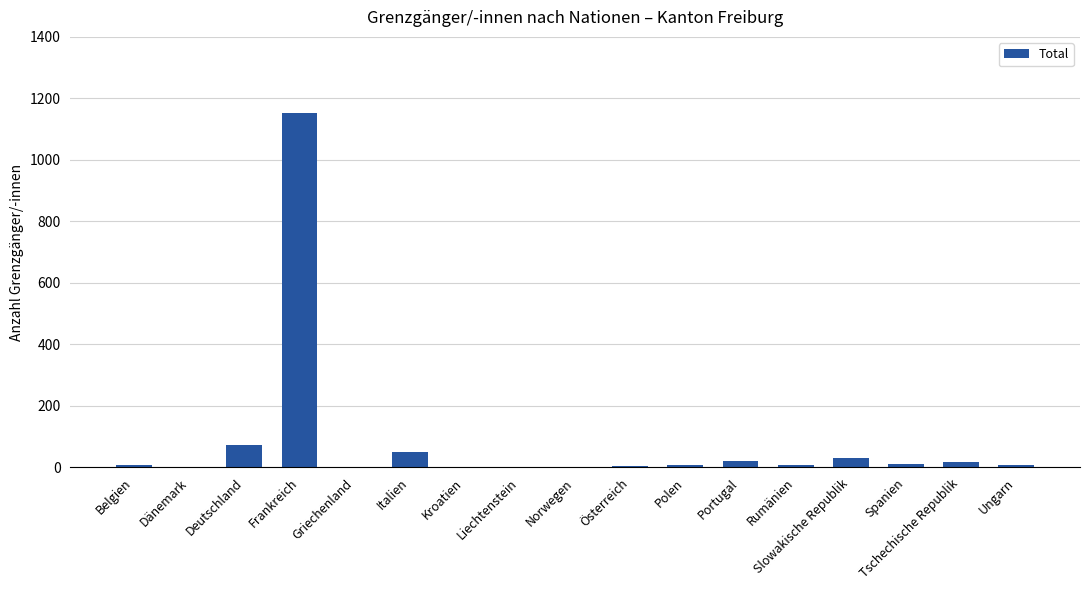

What is the sum of all values?

1400